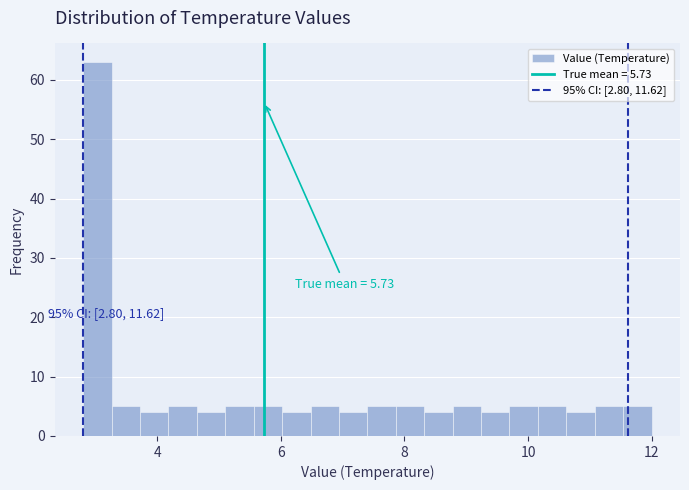

Read against the x-axis, roughly where is the centre of the tallest bar?

3.0